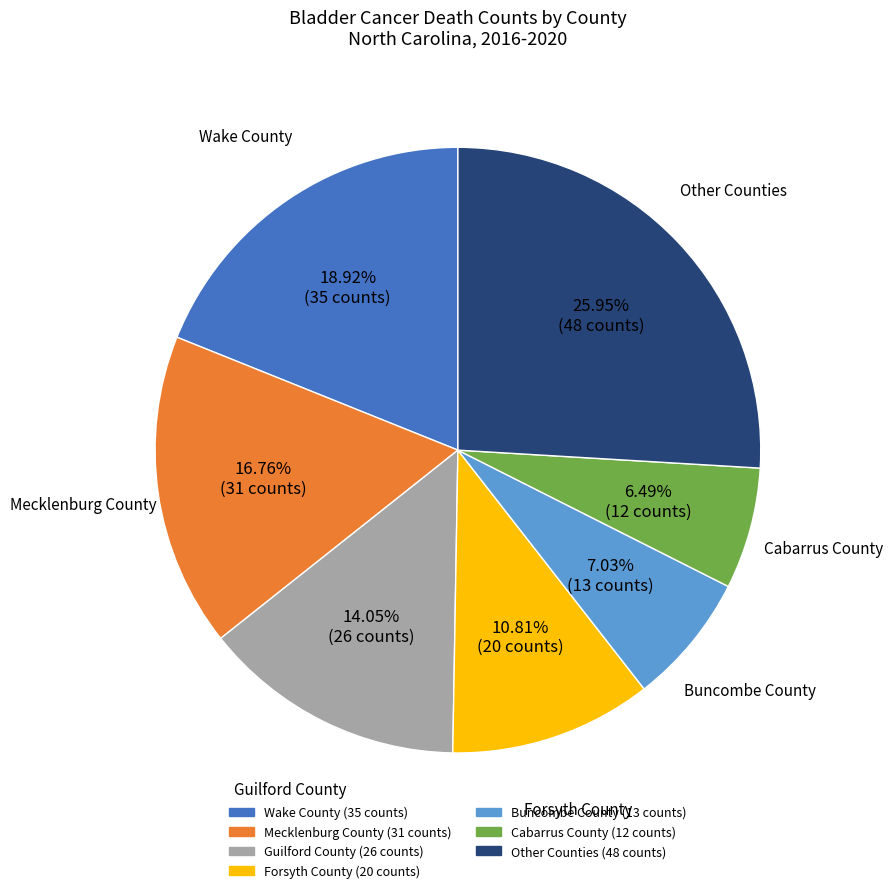

Is there a majority slice in this chart?

No